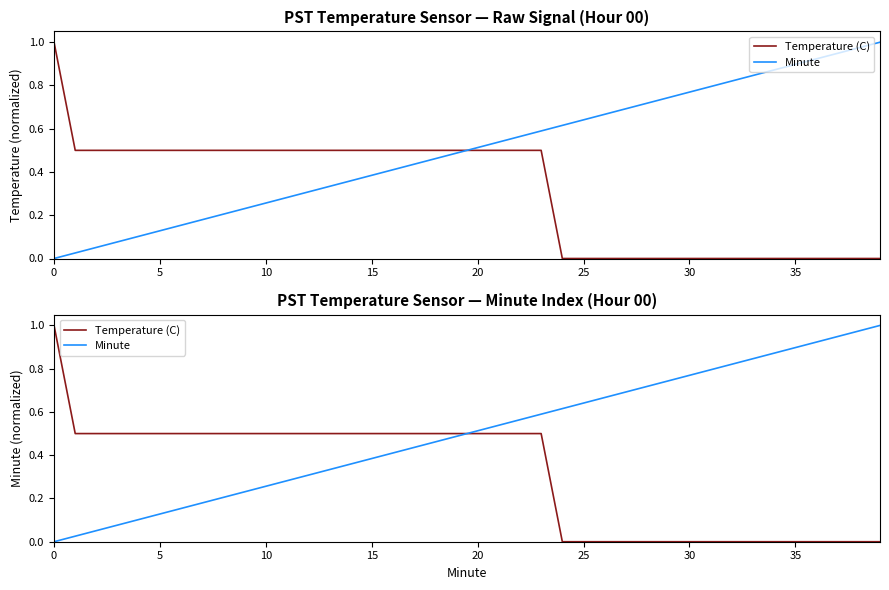

Which series has the largest total across all categories?

Minute